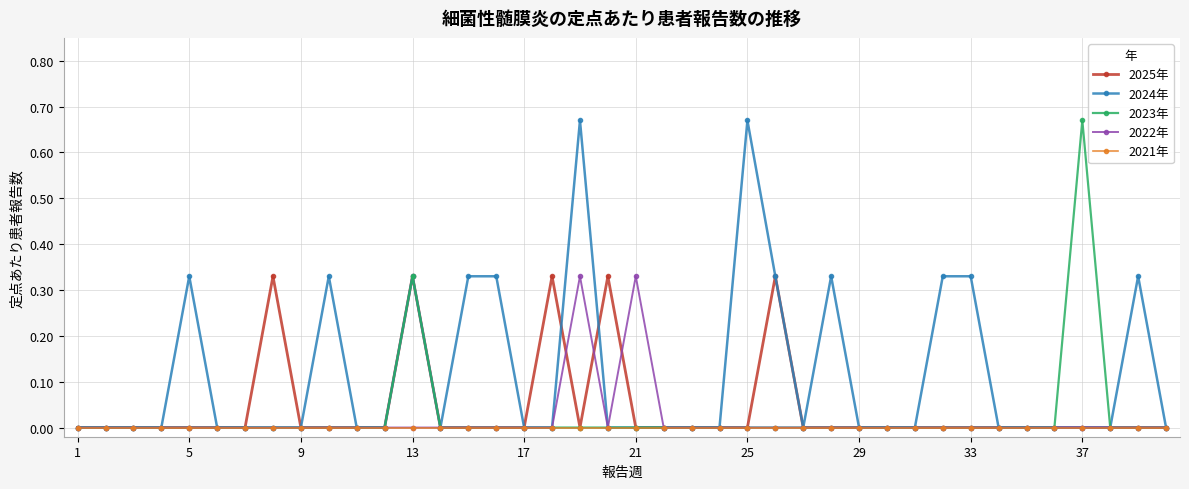

True or false: 2025年 has more than 0 interior local peaks.

True